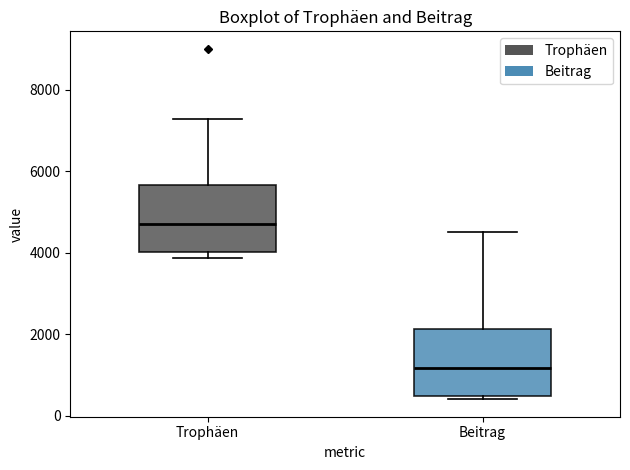

Where does the upper whisker of the box for Trophäen end on the y-axis? The values are not printed on the chart, so give them approximately, as read against the axis.

7200